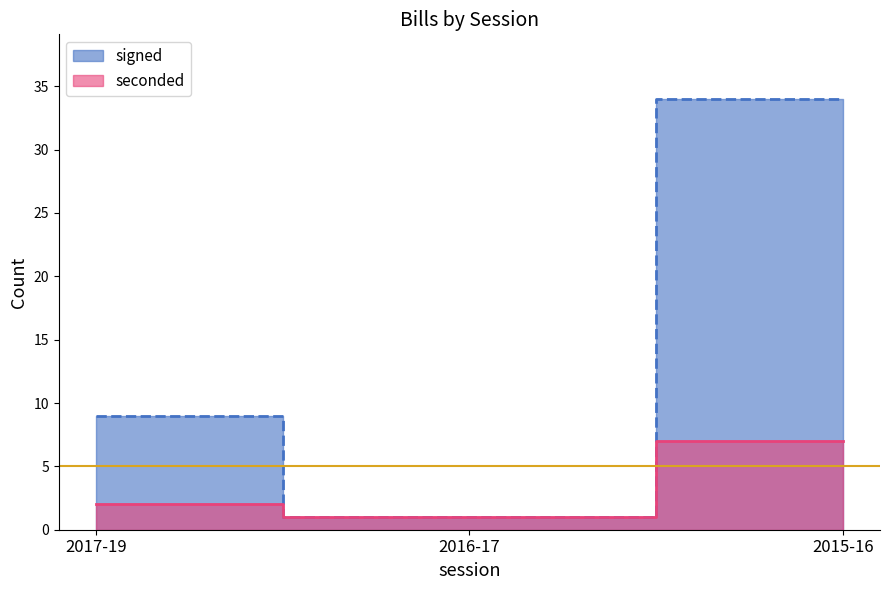

How many seconded values are between 1 and 7?

3